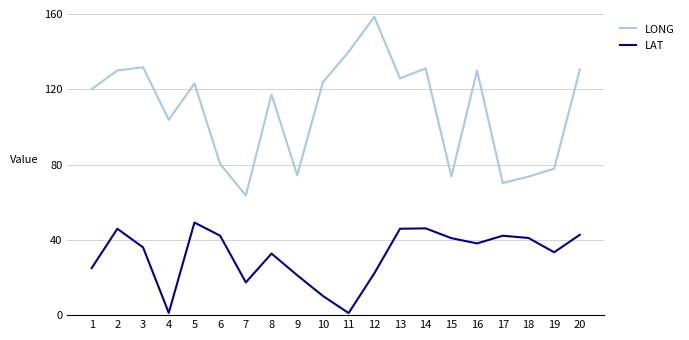

Between 11 and 16, which series saw the biggest shift?

LAT